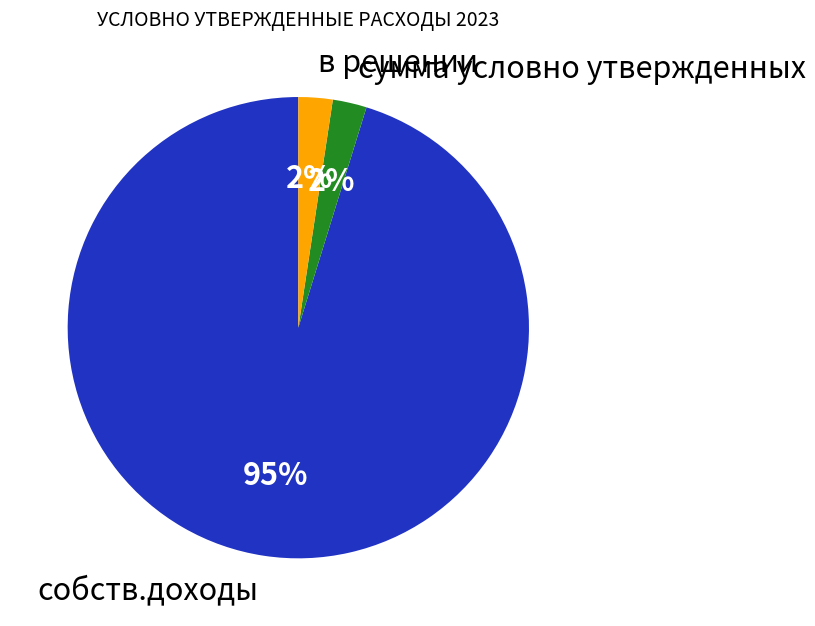

Is собств.доходы the majority of the pie?

Yes